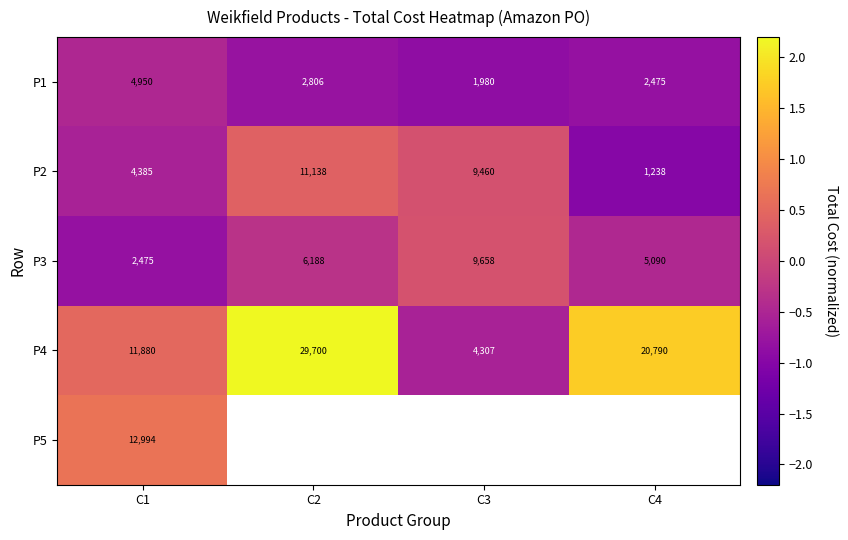

Which series changed the most between C3 and C4?

P4